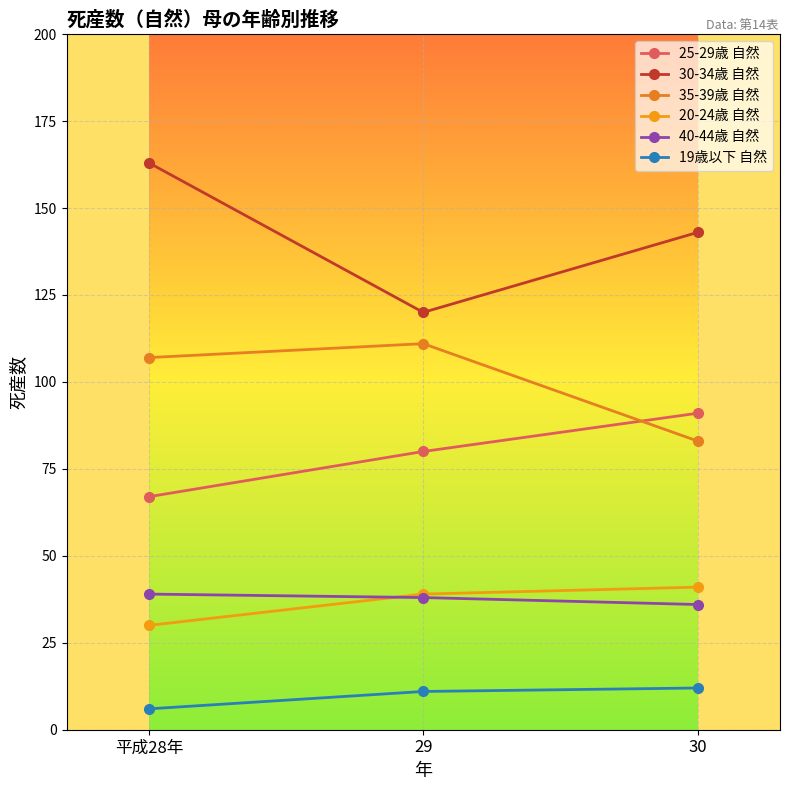

Is it true that 30-34歳 自然 equals 120 at 29?

True